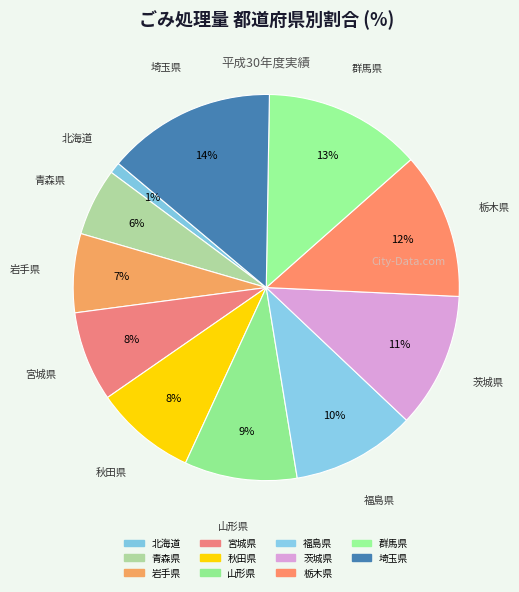

Count the number of slices in the pie.

11